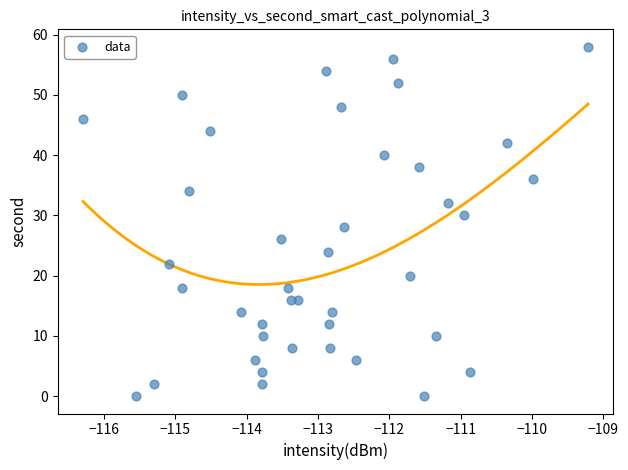

What is the range of Y values (max minus min)?

58